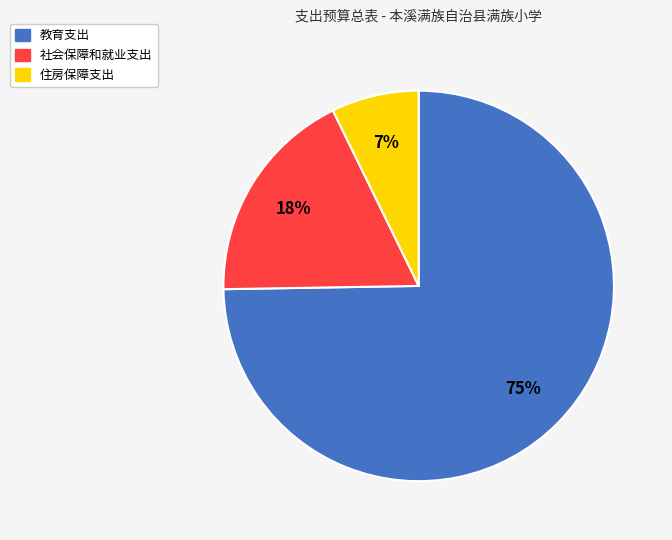

How many segments does this pie chart have?

3